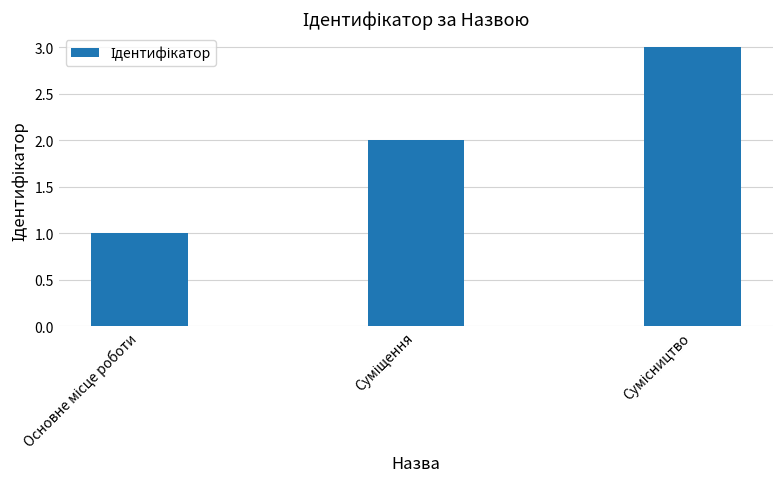

What is the greatest value displayed?

3